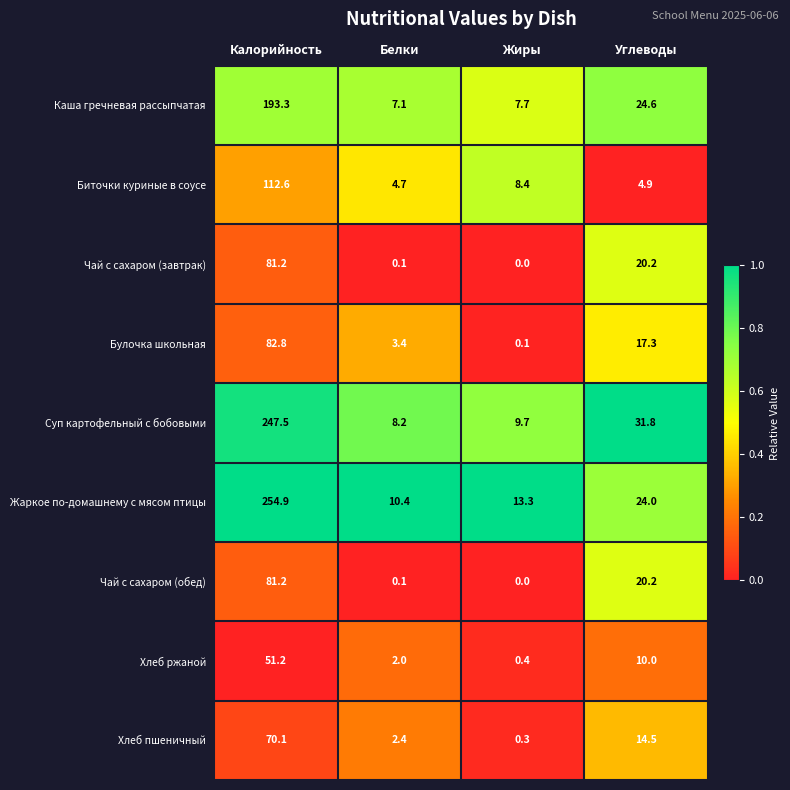

At which label is Булочка школьная closest to 41?

Углеводы